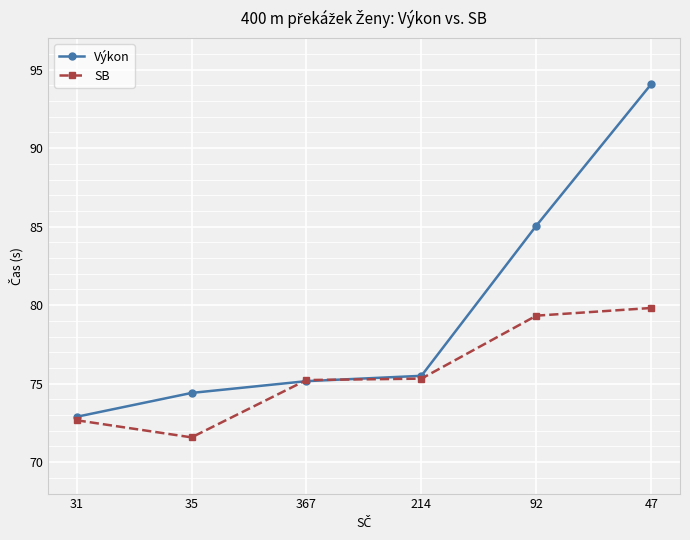

List the series in order of their overall mean, highest first.

Výkon, SB